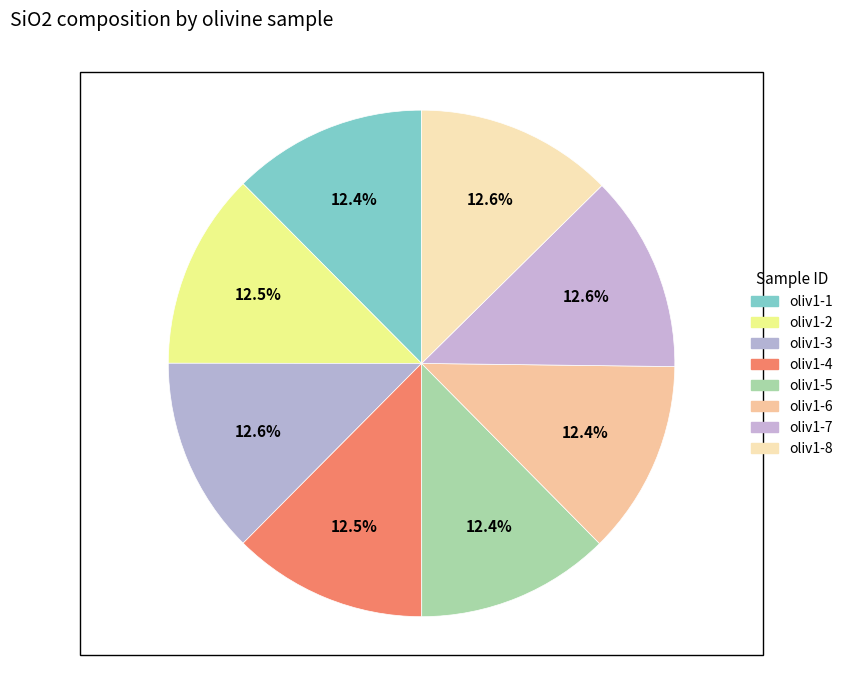

To the nearest percent, what portion does oliv1-5 represent?

12%